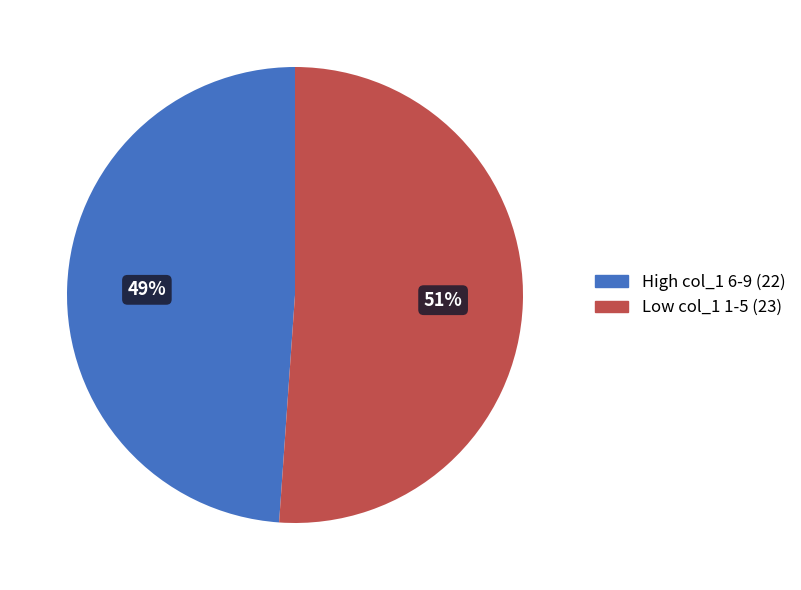

Does any single category account for the majority?

Yes